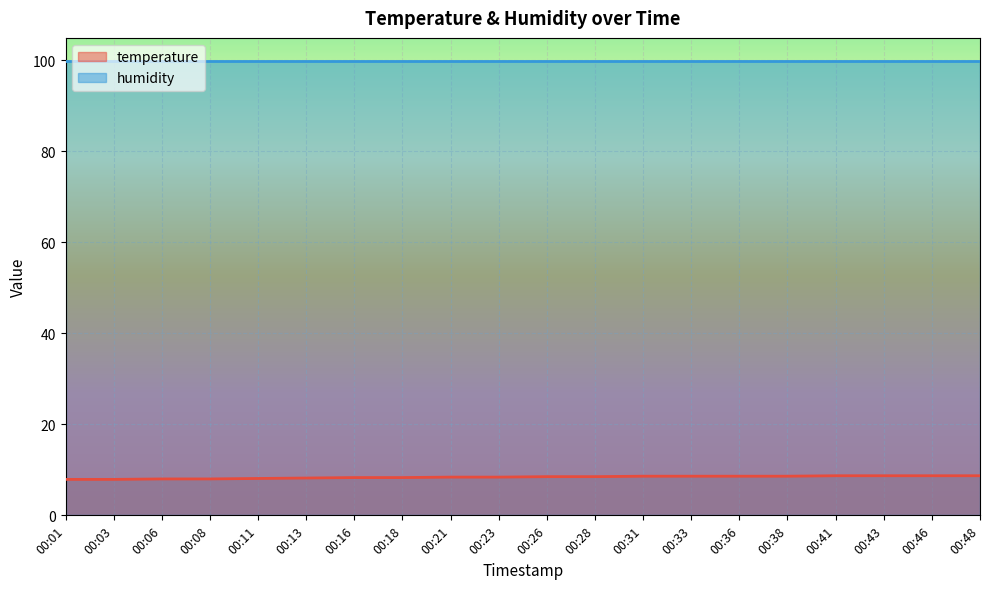

The value at 00:08 is 8.0. True or false?

True